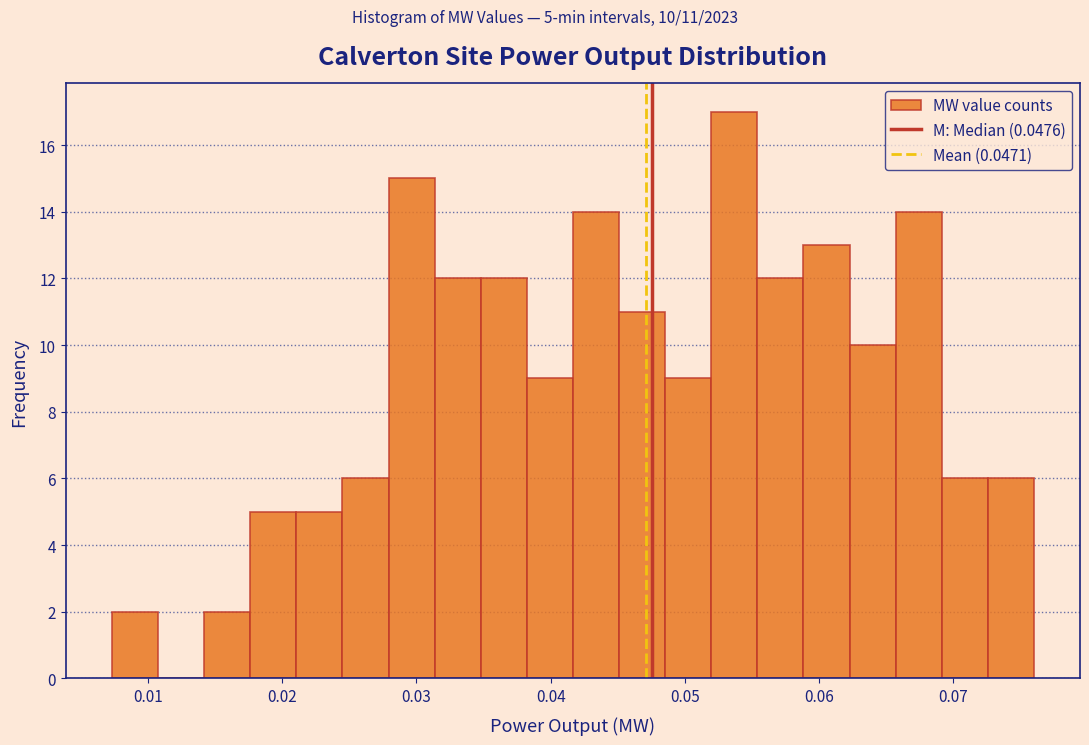

Around what value on the x-axis is the tallest bar? Give the approximate position of its centre, as read against the axis.

0.054